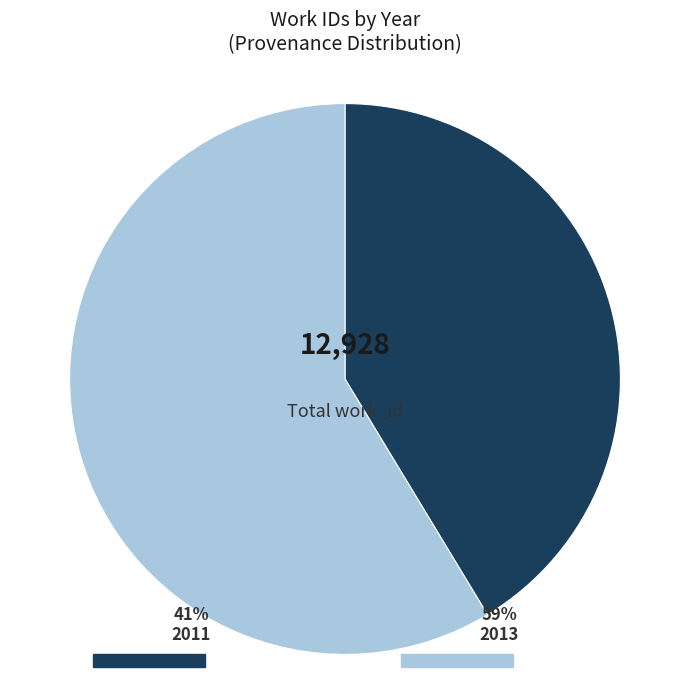

Does any single category account for the majority?

Yes